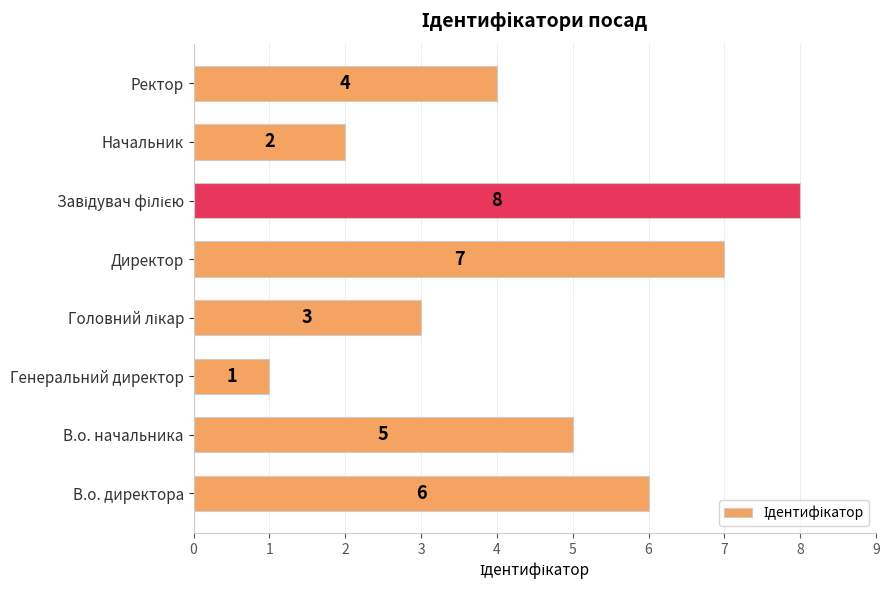

What is the difference between the maximum and minimum values?

7